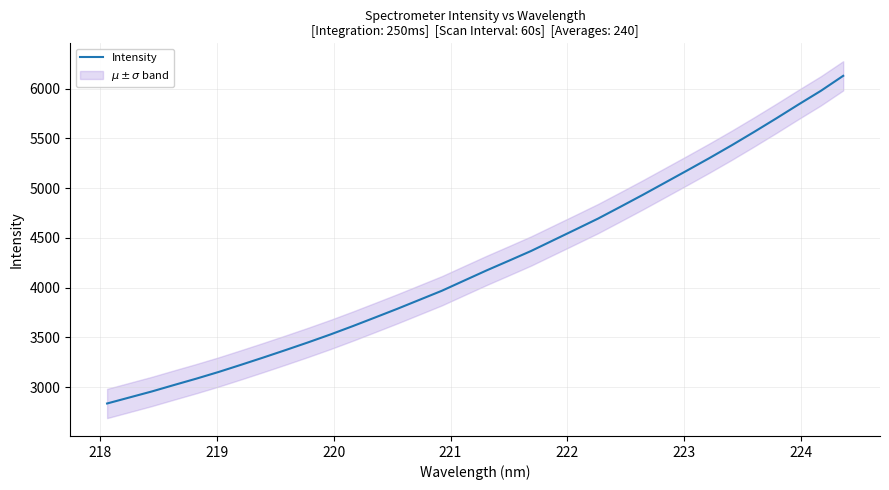

What is the highest value of the Intensity series?

6127.8